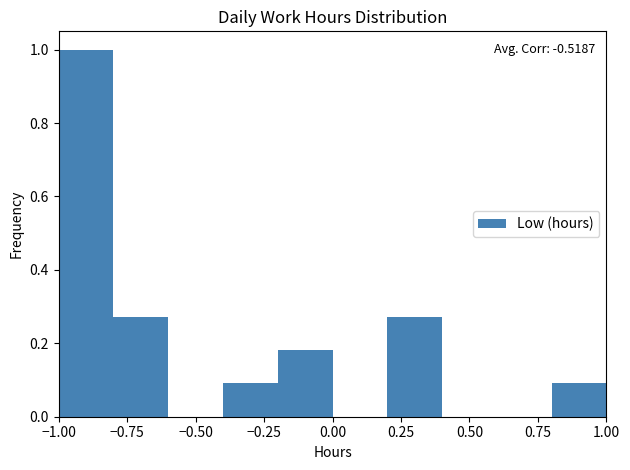

Which range on the x-axis has the tallest bar?

-1.0 to -0.8